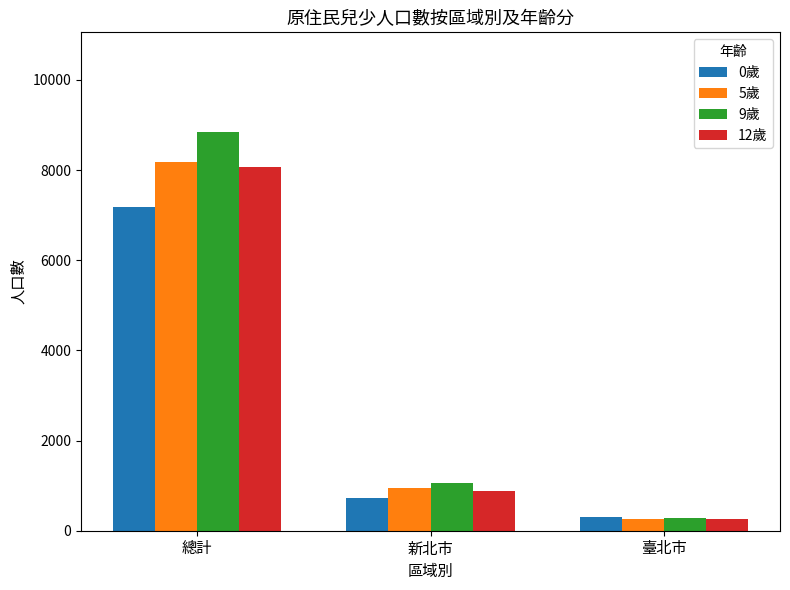

Reading right to left, what are all the values shown in this chart?

0歲: 313	715	7189
5歲: 271	942	8178
9歲: 290	1059	8844
12歲: 267	888	8070